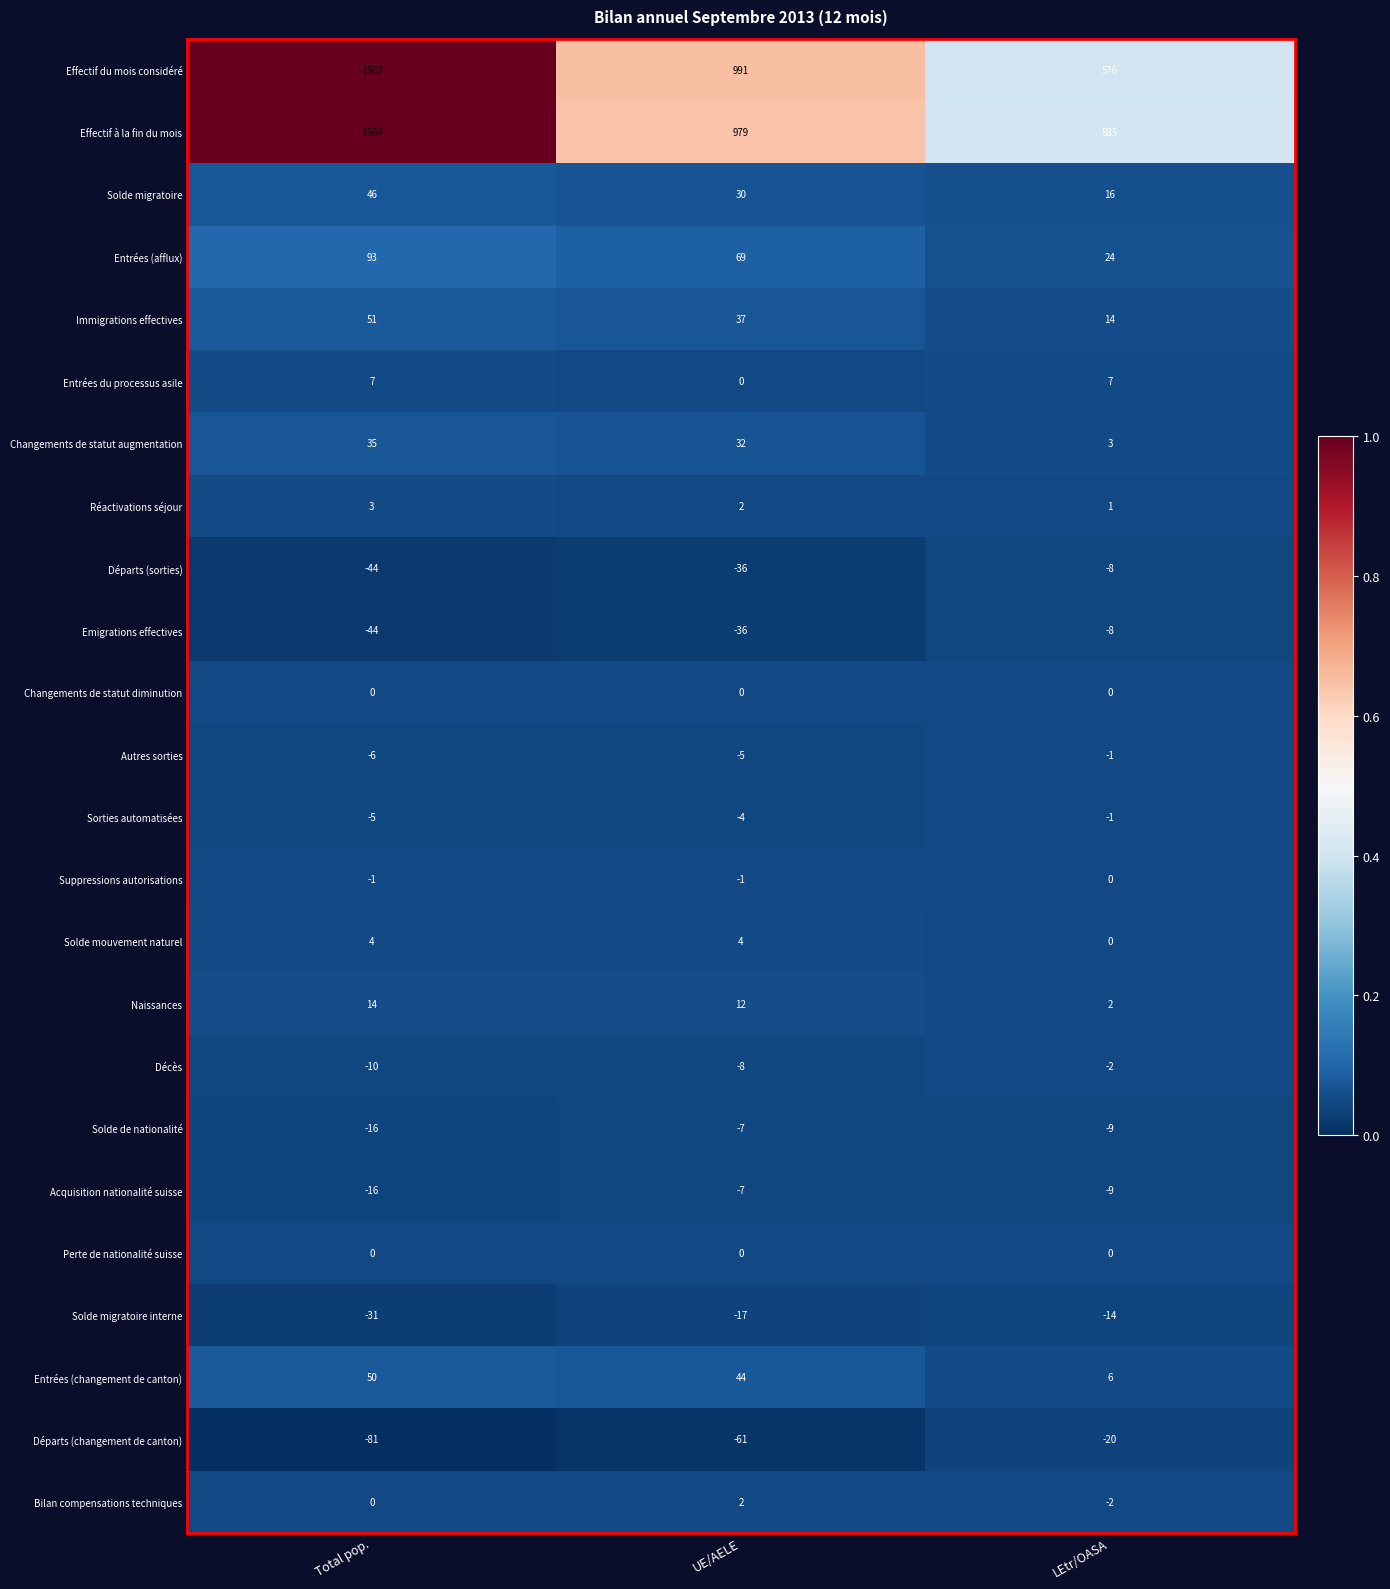

Which series has the largest total across all categories?

Effectif du mois considéré